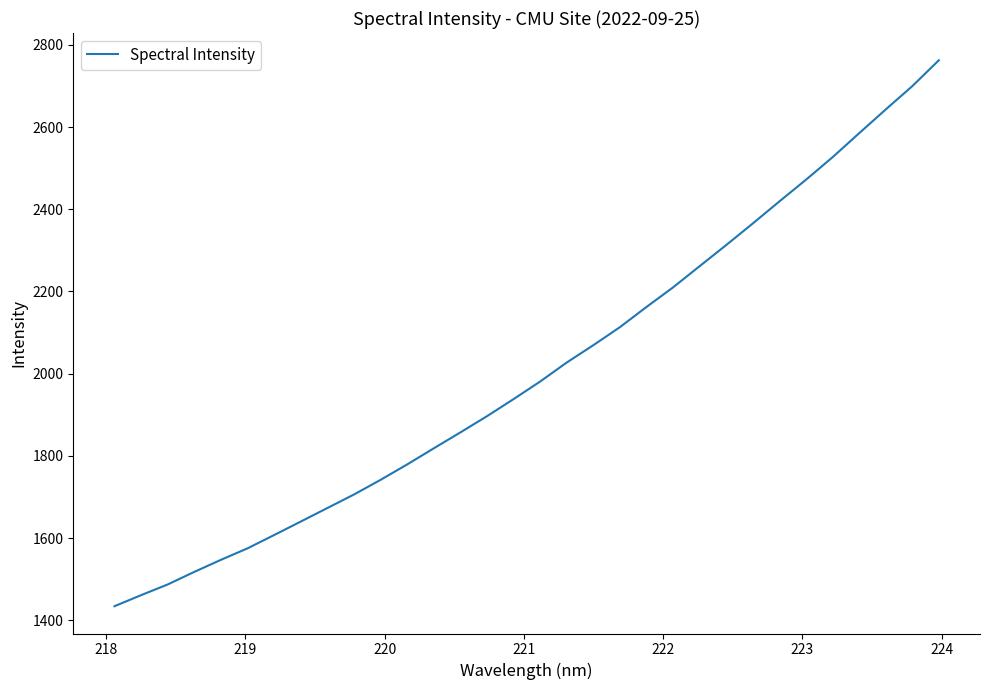

What is the smallest value displayed?

1434.0